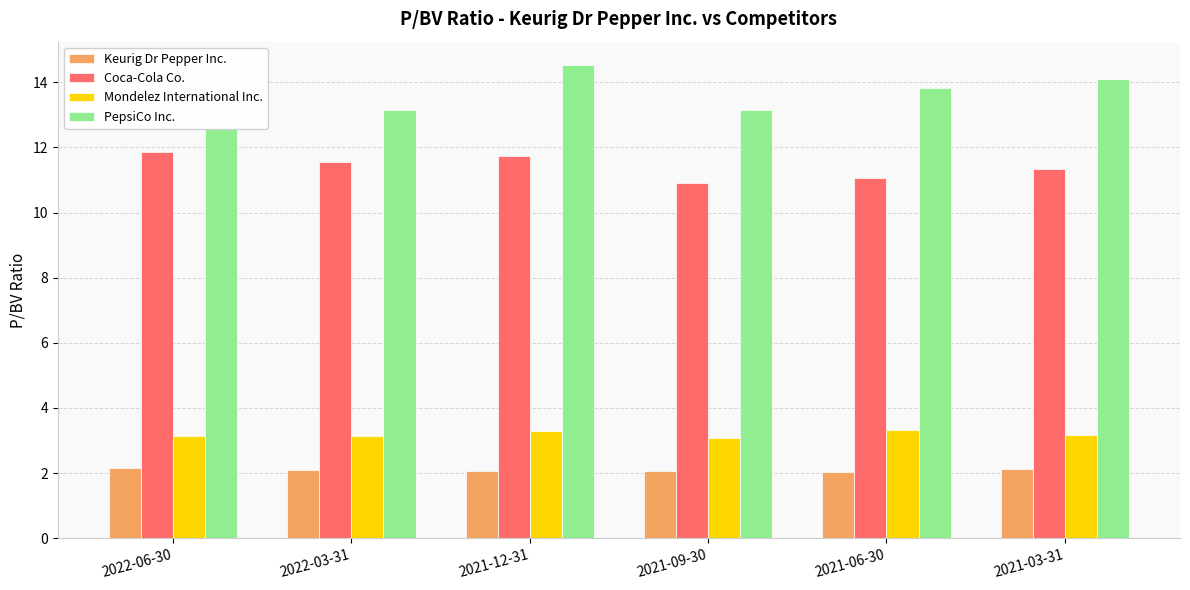

Which category has the lowest value across all series?

2021-06-30